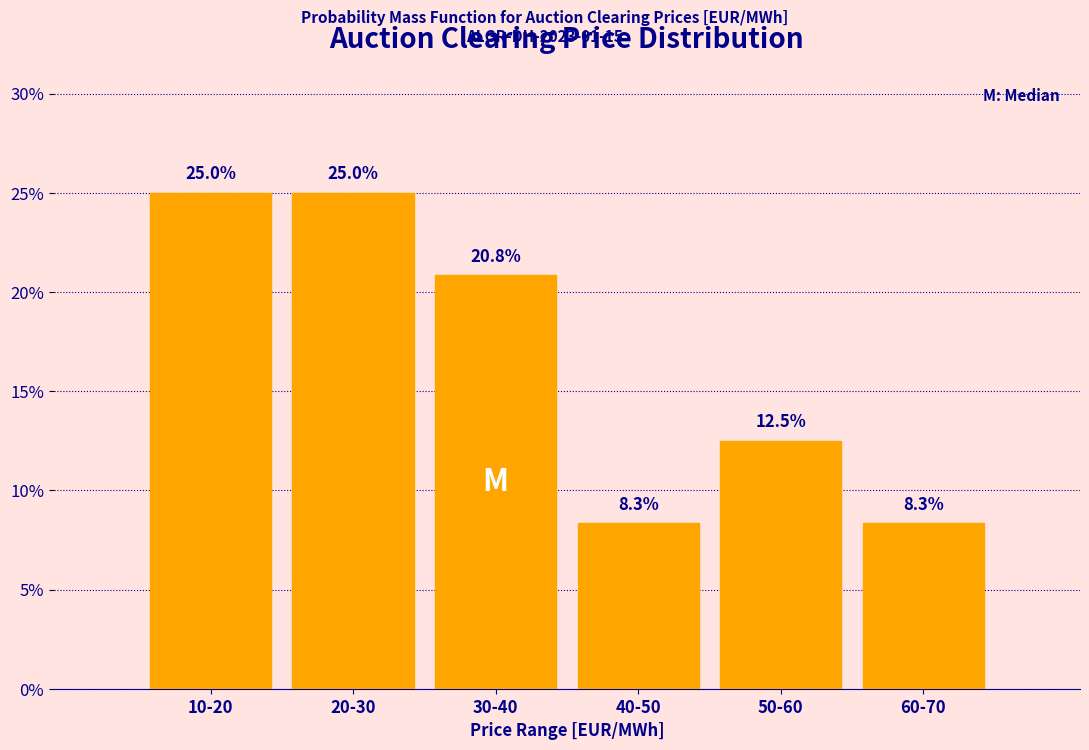

Reading left to right, extract all data points from this chart.

10-20=25.0	20-30=25.0	30-40=20.8	40-50=8.3	50-60=12.5	60-70=8.3